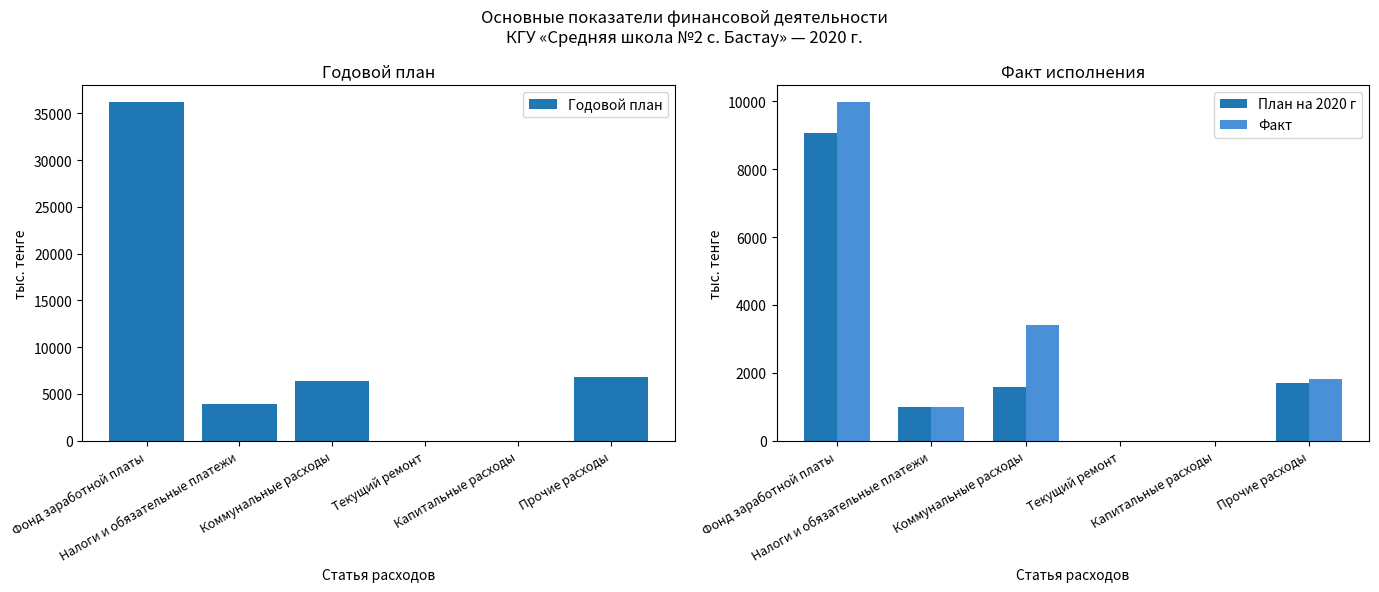

Which series has the widest spread of values?

Годовой план